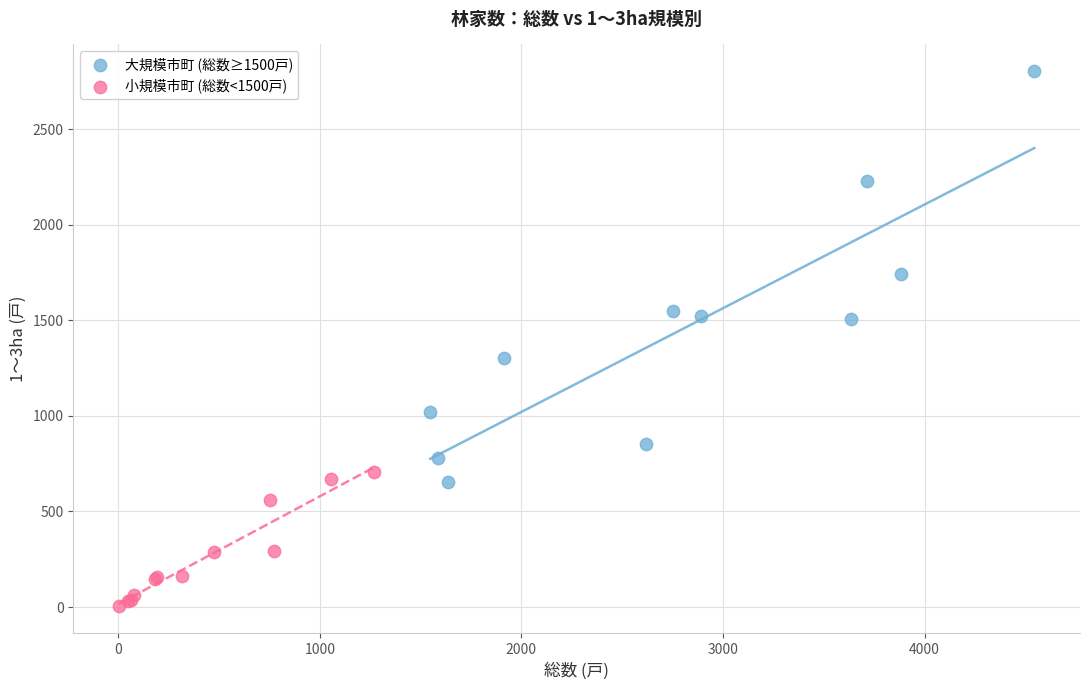

Which series reaches the minimum Y coordinate?

小規模市町 (総数<1500戸)